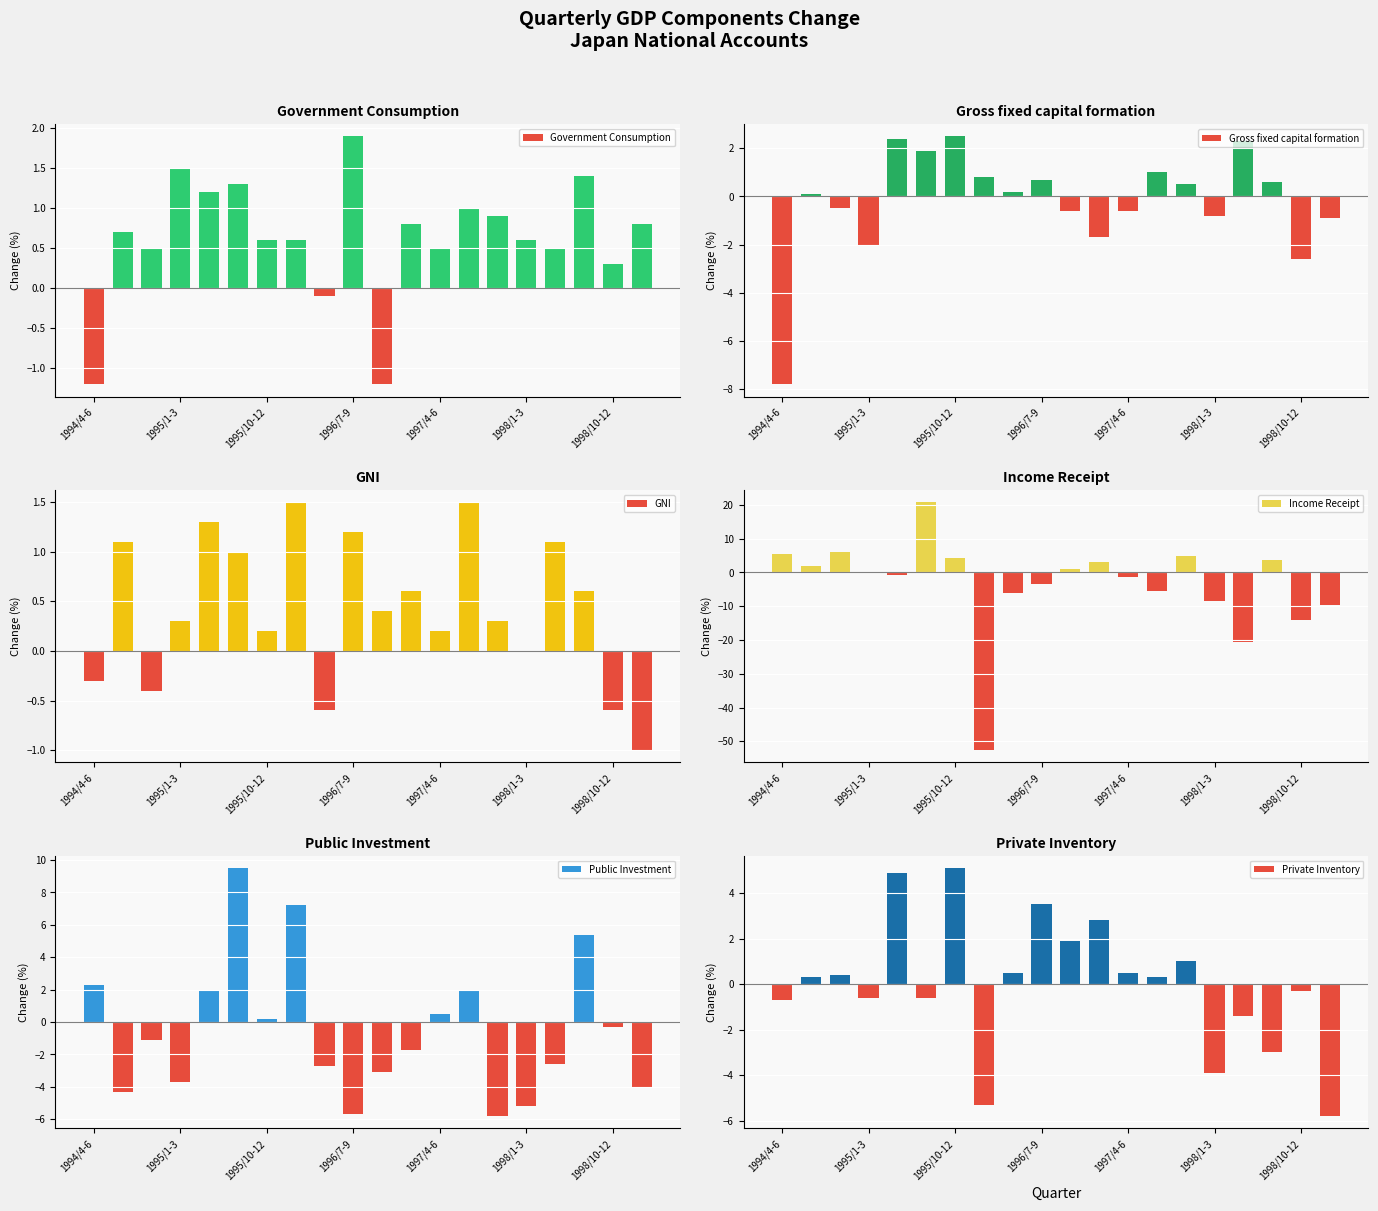

Reading left to right, what are all the values shown in this chart?

Government Consumption: -1.2	0.7	0.5	1.5	1.2	1.3	0.6	0.6	-0.1	1.9	-1.2	0.8	0.5	1.0	0.9	0.6	0.5	1.4	0.3	0.8
Gross fixed capital formation: -7.8	0.1	-0.5	-2.0	2.4	1.9	2.5	0.8	0.2	0.7	-0.6	-1.7	-0.6	1.0	0.5	-0.8	2.3	0.6	-2.6	-0.9
GNI: -0.3	1.1	-0.4	0.3	1.3	1.0	0.2	1.5	-0.6	1.2	0.4	0.6	0.2	1.5	0.3	0.0	1.1	0.6	-0.6	-1.0
Income Receipt: 5.5	2.0	6.1	-0.3	-0.7	20.8	4.2	-52.6	-6.1	-3.3	1.1	3.2	-1.5	-5.4	4.8	-8.4	-20.6	3.7	-14.1	-9.5
Public Investment: 2.3	-4.3	-1.1	-3.7	2.0	9.5	0.2	7.2	-2.7	-5.7	-3.1	-1.7	0.5	1.9	-5.8	-5.2	-2.6	5.4	-0.3	-4.0
Private Inventory: -0.7	0.3	0.4	-0.6	4.9	-0.6	5.1	-5.3	0.5	3.5	1.9	2.8	0.5	0.3	1.0	-3.9	-1.4	-3.0	-0.3	-5.8